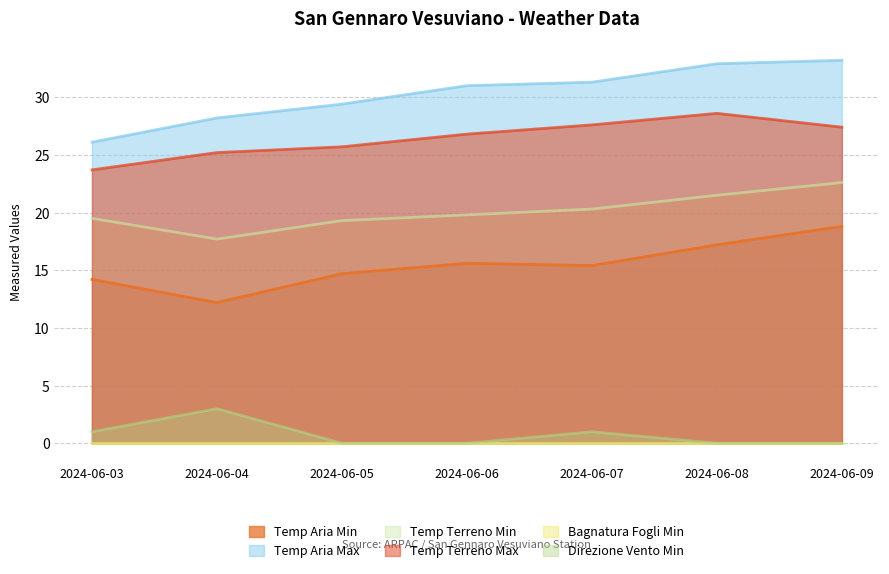

What is the value of the Temp Terreno Min point at the 4th from the left?

19.8